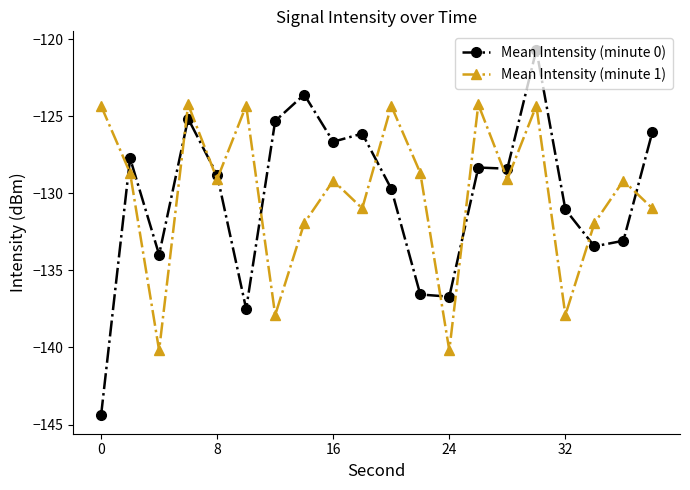

What is the value of the Mean Intensity (minute 1) point at the 6th from the left?

-124.3